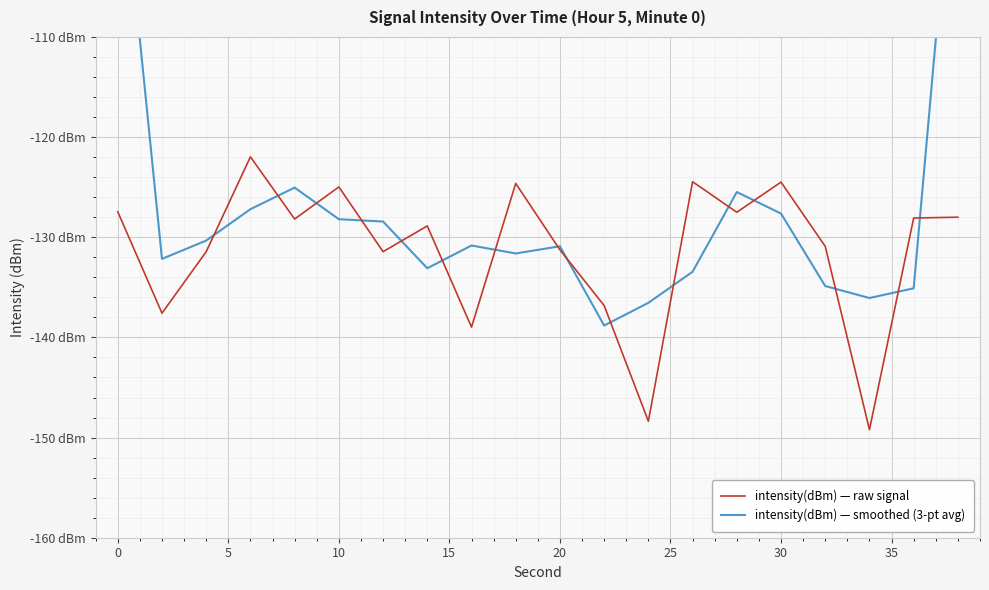

What is the spread (max minus min) of values at 10?

5.2